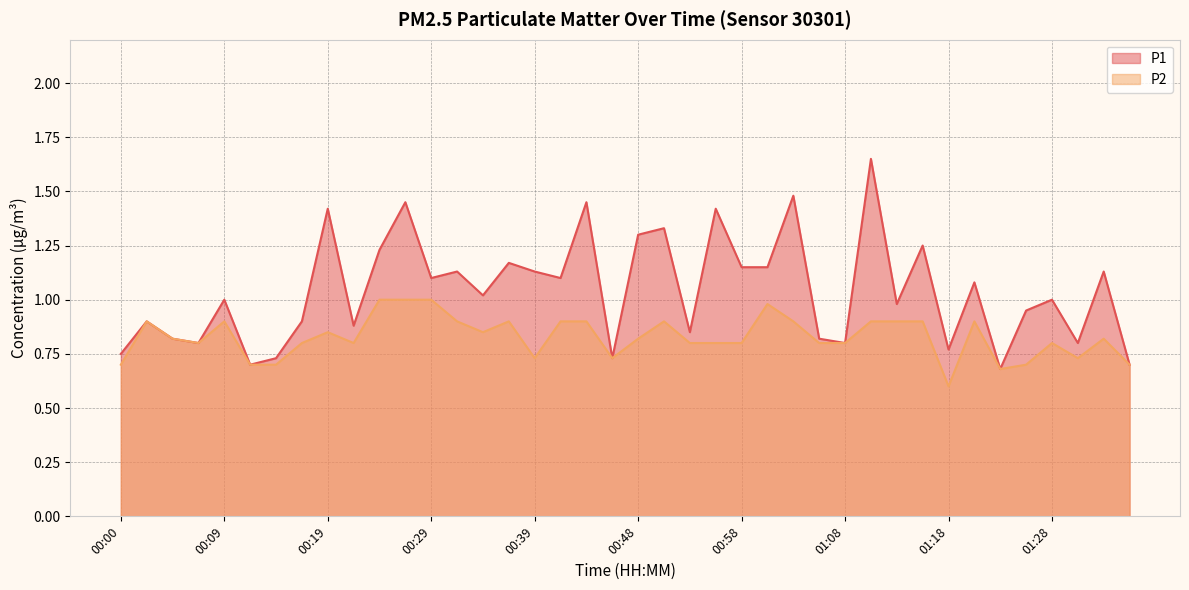

Reading left to right, extract all data points from this chart.

P1: 0.8	0.9	0.8	0.8	1.0	0.7	0.7	0.9	1.4	0.9	1.2	1.4	1.1	1.1	1.0	1.2	1.1	1.1	1.4	0.7	1.3	1.3	0.8	1.4	1.1	1.1	1.5	0.8	0.8	1.6	1.0	1.2	0.8	1.1	0.7	0.9	1.0	0.8	1.1	0.7
P2: 0.7	0.9	0.8	0.8	0.9	0.7	0.7	0.8	0.8	0.8	1.0	1.0	1.0	0.9	0.8	0.9	0.7	0.9	0.9	0.7	0.8	0.9	0.8	0.8	0.8	1.0	0.9	0.8	0.8	0.9	0.9	0.9	0.6	0.9	0.7	0.7	0.8	0.7	0.8	0.7